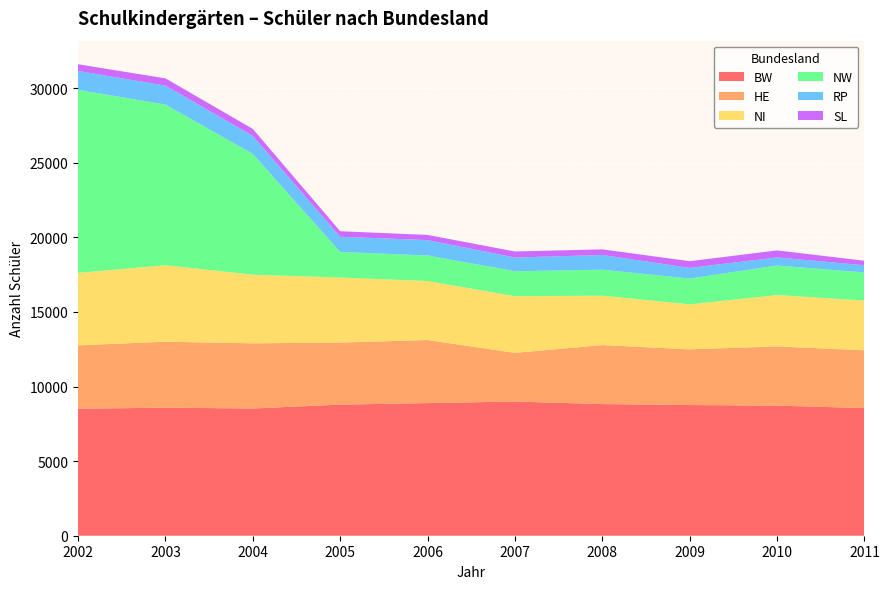

Reading right to left, transcribe all the data shown in this chart.

BW: 8557	8722	8760	8824	8995	8890	8788	8529	8582	8516
HE: 3872	3968	3733	3954	3262	4226	4159	4368	4422	4245
NI: 3336	3441	3015	3312	3798	3959	4357	4603	5127	4859
NW: 1878	1982	1732	1740	1675	1710	1714	8093	10771	12267
RP: 485	544	712	989	917	1030	1023	1211	1272	1268
SL: 304	468	451	376	406	347	370	468	484	449